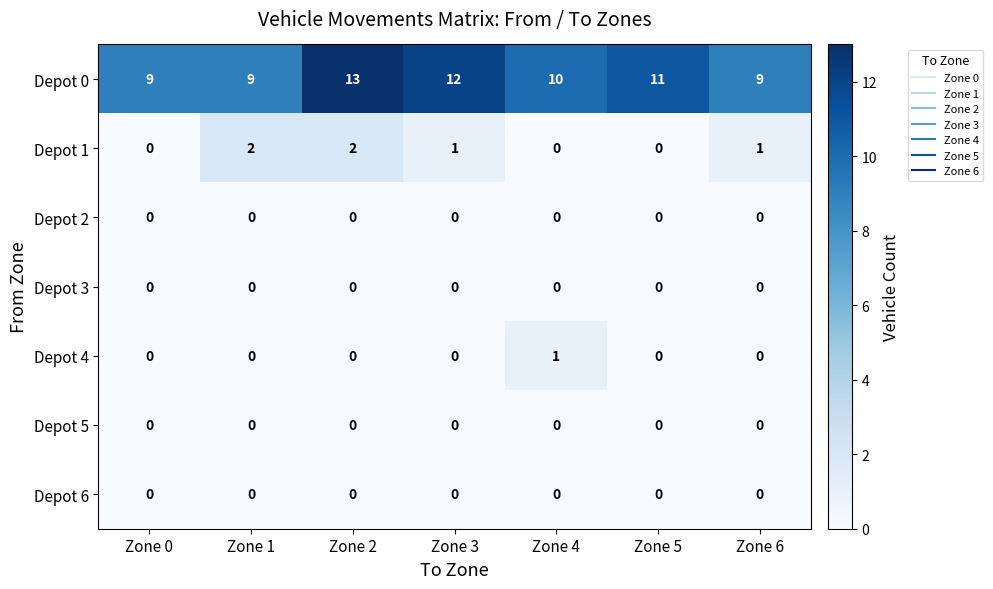

Between Zone 2 and Zone 4, which series saw the biggest shift?

Depot 0